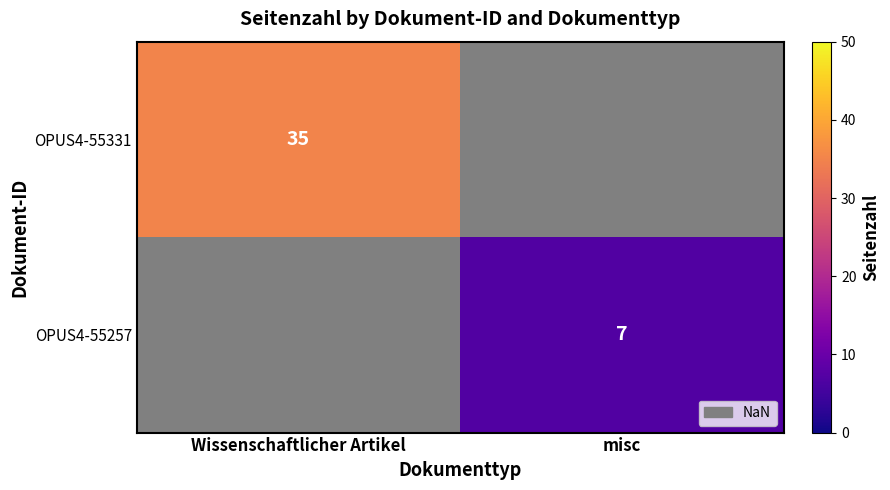

True or false: OPUS4-55331 has a value of 58.8 at Wissenschaftlicher Artikel.

False